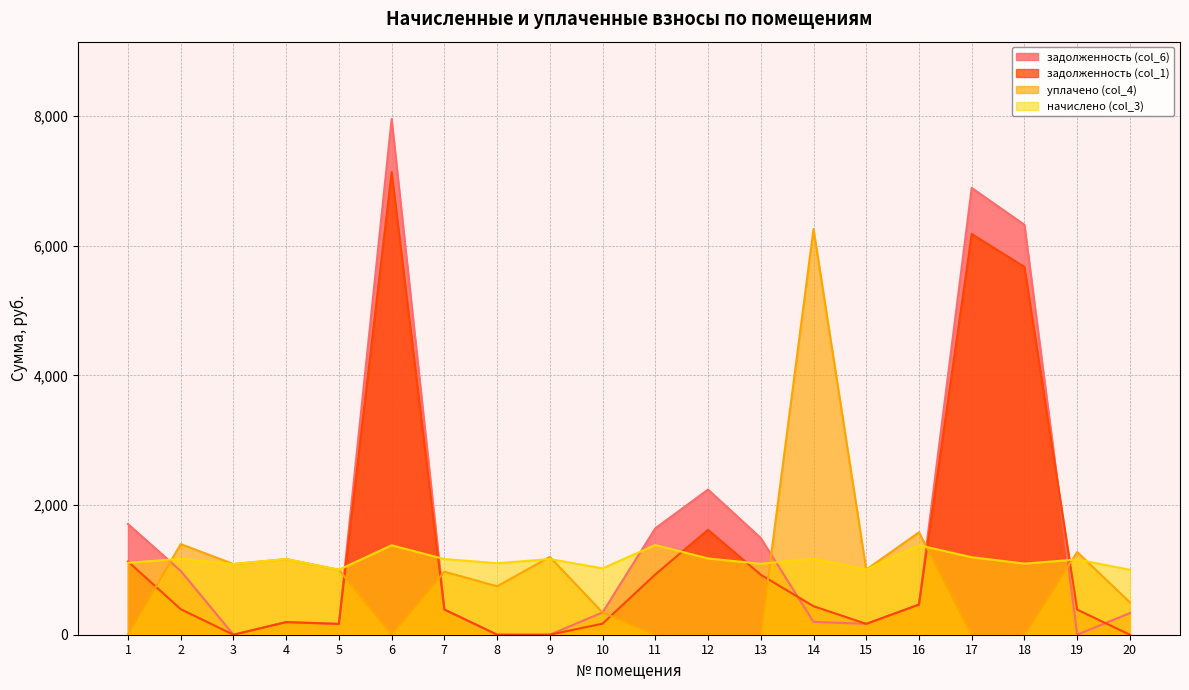

Reading left to right, what are all the values shown in this chart?

задолженность (col_1): 1129.7	394.0	0.0	194.5	166.9	7135.8	389.2	0.0	0.0	170.7	929.7	1618.8	925.3	439.9	167.5	465.3	6182.2	5672.5	386.9	0.0
задолженность (col_6): 1707.7	984.7	0.0	194.5	166.9	7954.9	389.0	0.0	0.0	343.9	1641.2	2238.9	1491.5	198.4	167.5	462.0	6891.8	6323.6	0.0	333.9
начислено (col_3): 1109.8	1170.2	1090.7	1167.1	1001.7	1380.1	1167.1	1103.5	1167.1	1024.0	1383.3	1176.6	1093.9	1173.4	1004.9	1380.1	1195.7	1097.1	1160.7	1001.7
уплачено (col_4): 0.0	1398.0	1090.7	1167.1	1001.7	0.0	972.5	746.8	1200.0	341.3	0.0	0.0	0.0	6258.2	1004.9	1579.7	0.0	0.0	1275.4	498.6